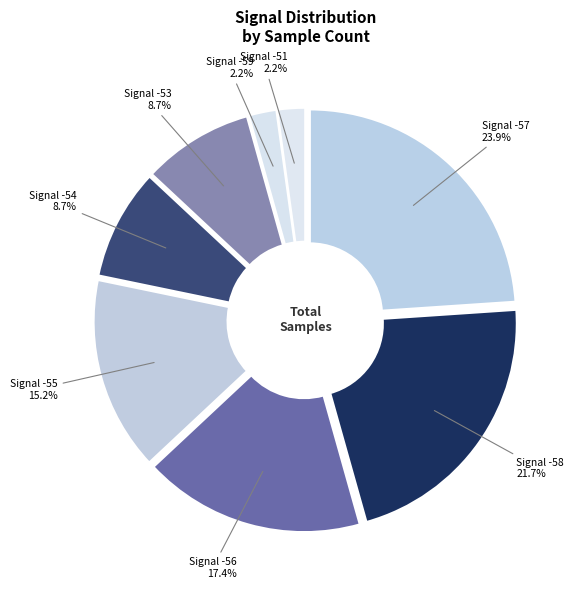

Do Signal -55 and Signal -56 together represent more than half of the pie?

No